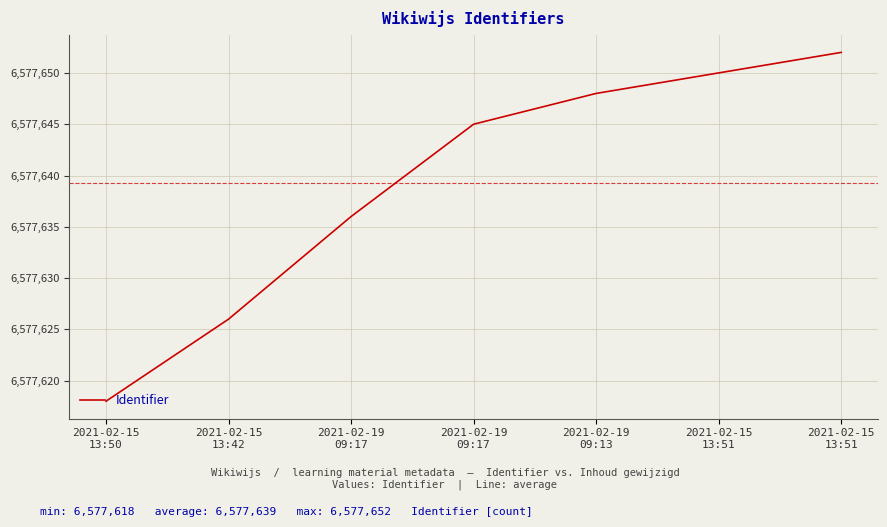

Does the chart have visible grid lines?

Yes